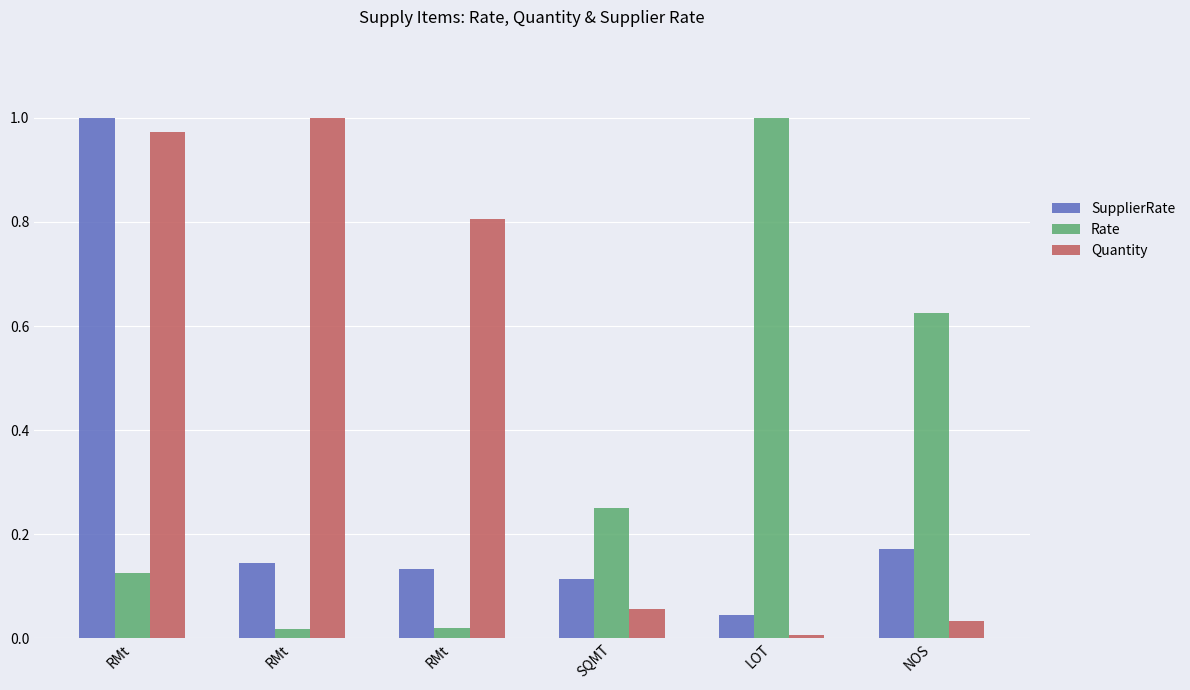

Reading left to right, extract all data points from this chart.

SupplierRate: RMt=1.0	RMt=0.1	RMt=0.1	SQMT=0.1	LOT=0.0	NOS=0.2
Rate: RMt=0.1	RMt=0.0	RMt=0.0	SQMT=0.2	LOT=1.0	NOS=0.6
Quantity: RMt=1.0	RMt=1.0	RMt=0.8	SQMT=0.1	LOT=0.0	NOS=0.0